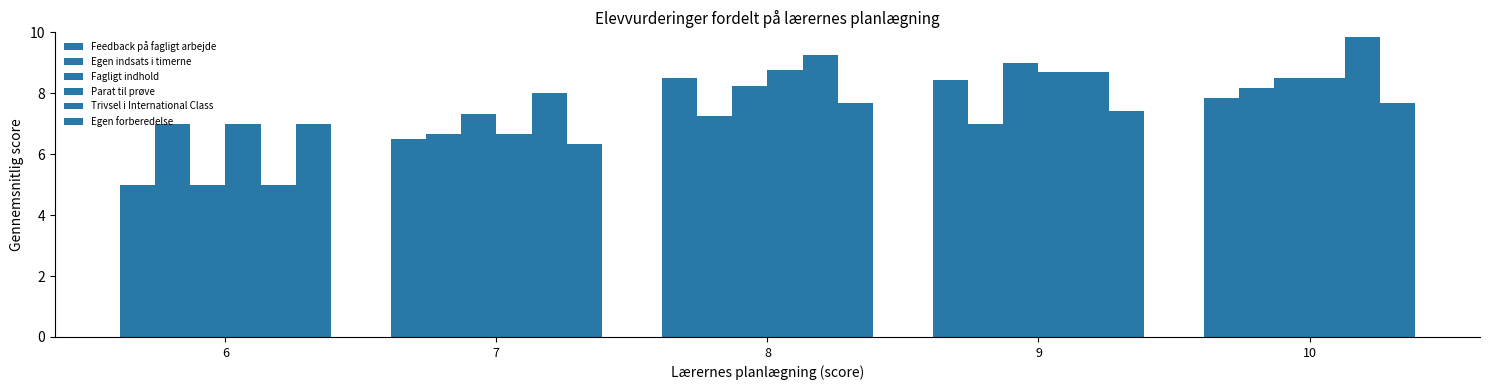

What is the spread (max minus min) of values at 7?

1.7